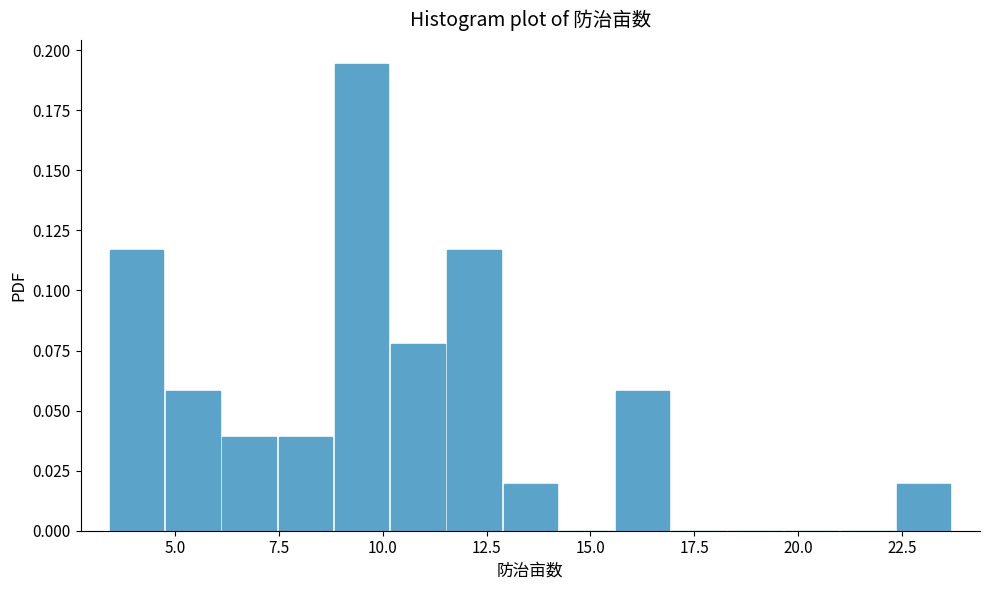

Read against the x-axis, roughly where is the centre of the tallest bar?

9.5